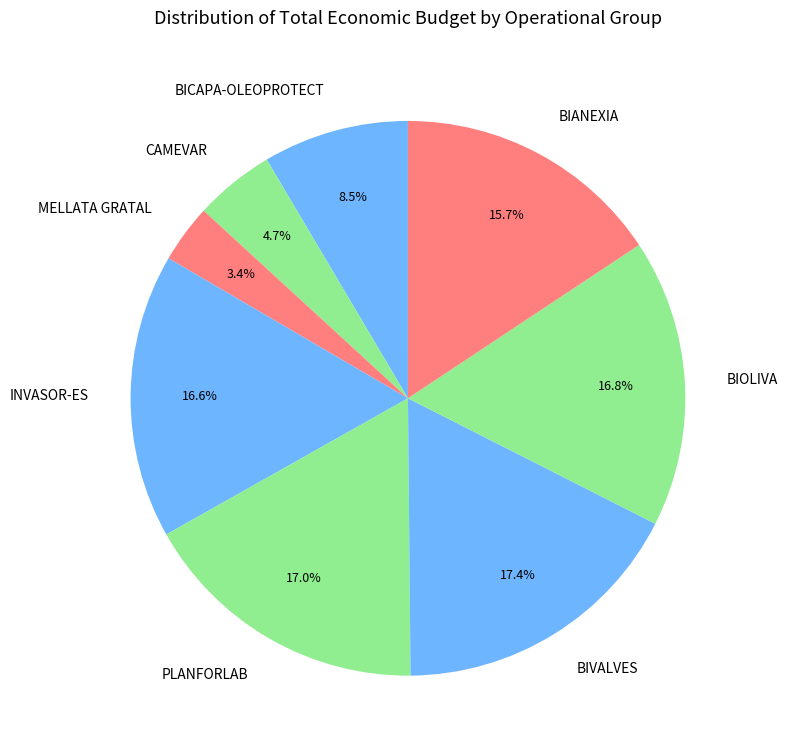

Count the number of slices in the pie.

8